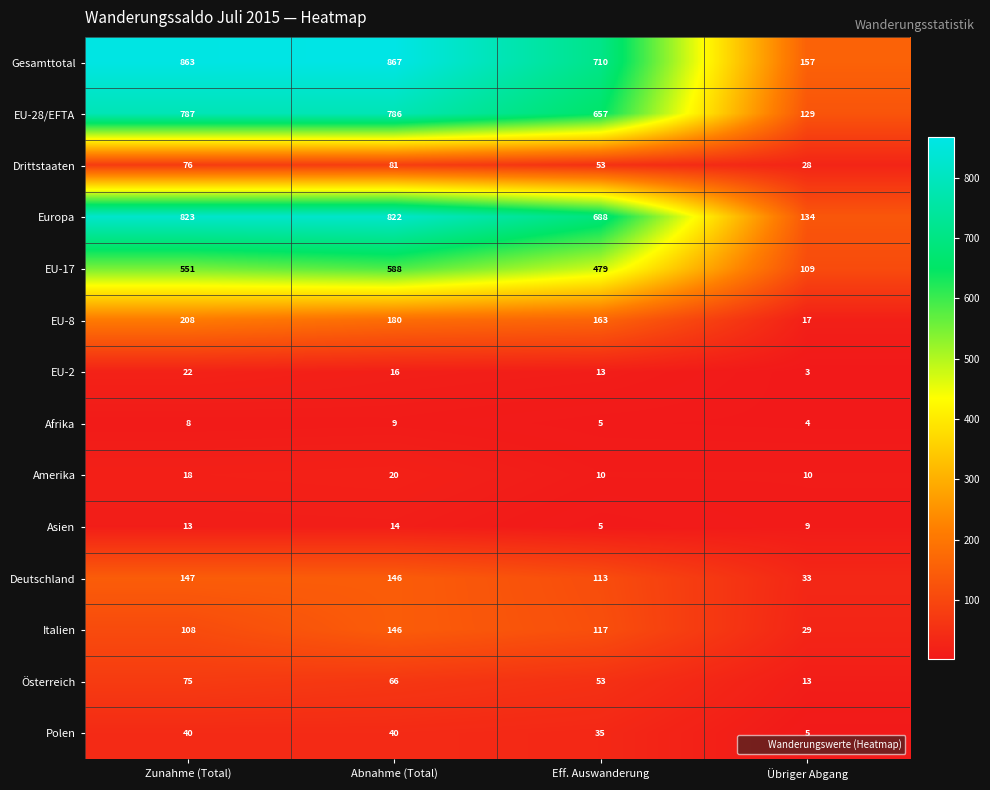

What is the sum of all Polen values?

120